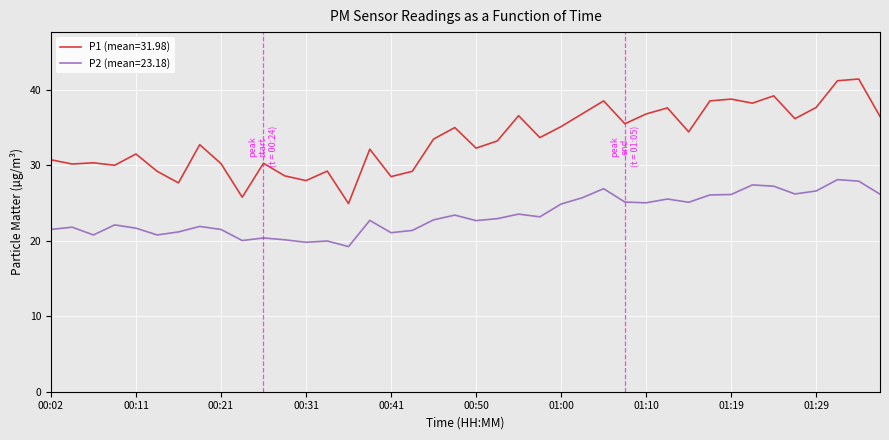

What is the minimum value for P1 (mean=31.98)?

24.9